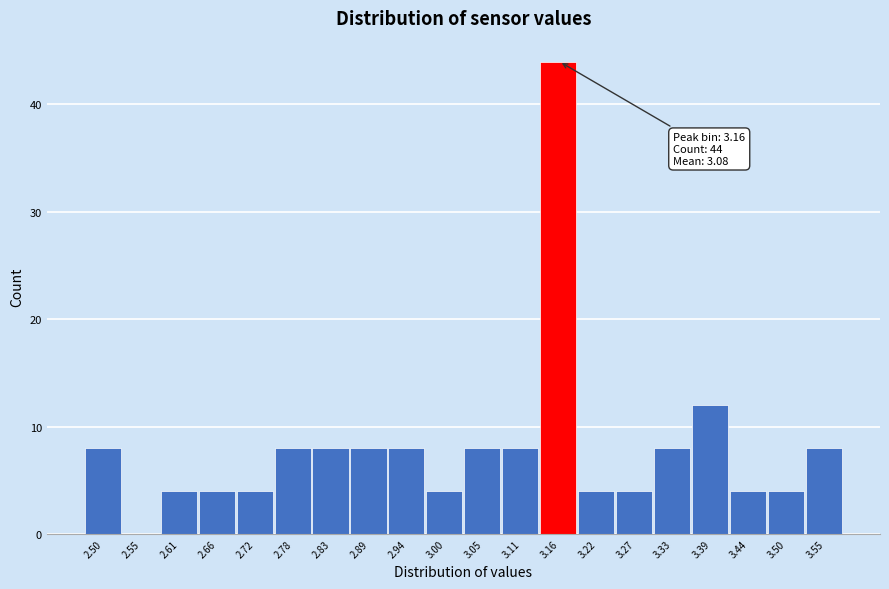

Which range on the x-axis has the tallest bar?

3.14 to 3.19